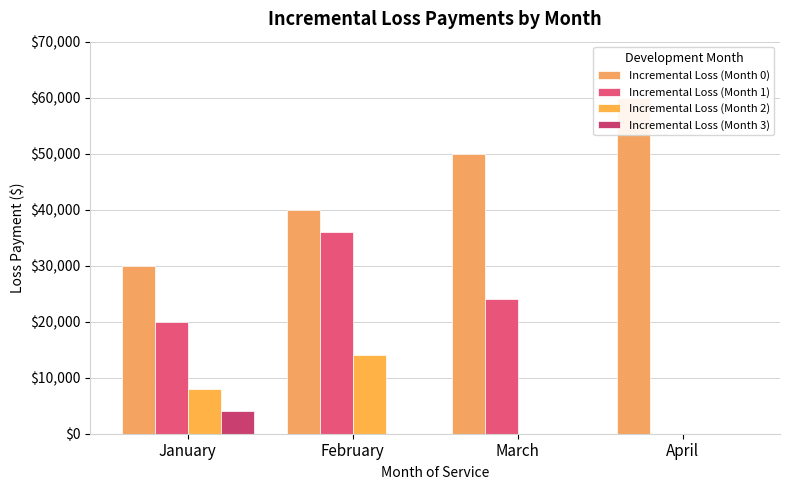

How many Incremental Loss (Month 1) values are between 20000 and 36000?

3